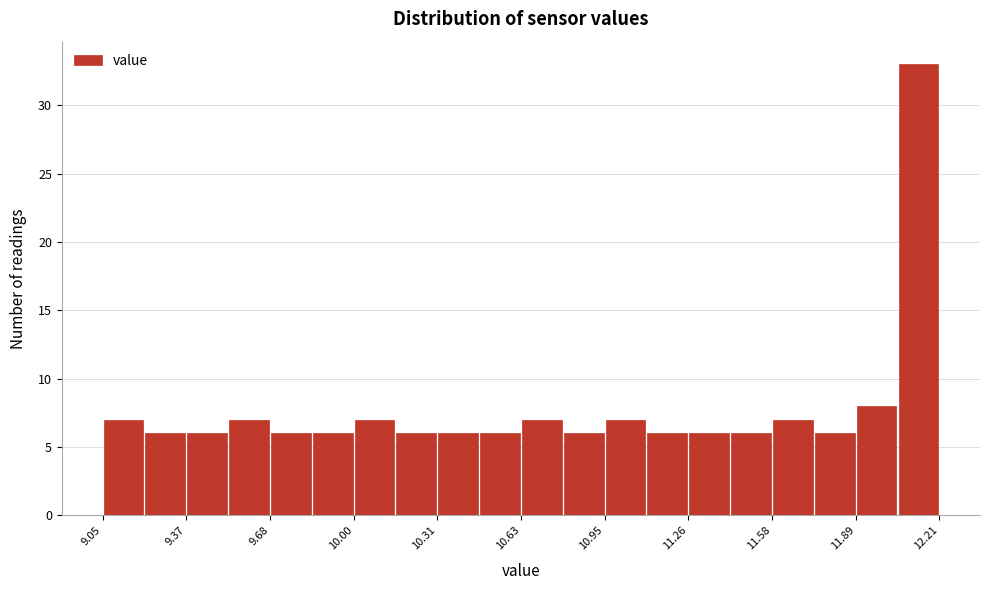

Read against the x-axis, roughly where is the centre of the tallest bar?

12.15